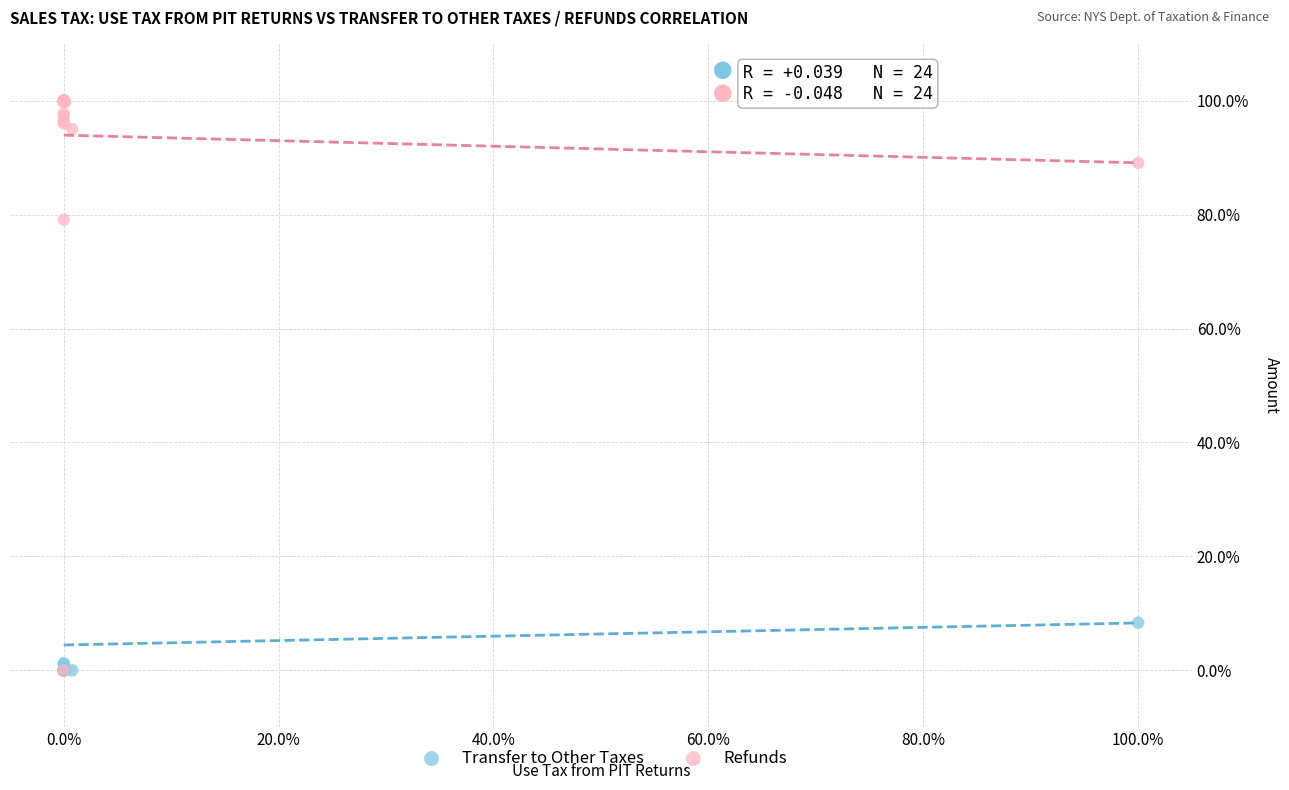

In the Refunds series, what Y value is closest to 50?

79.1